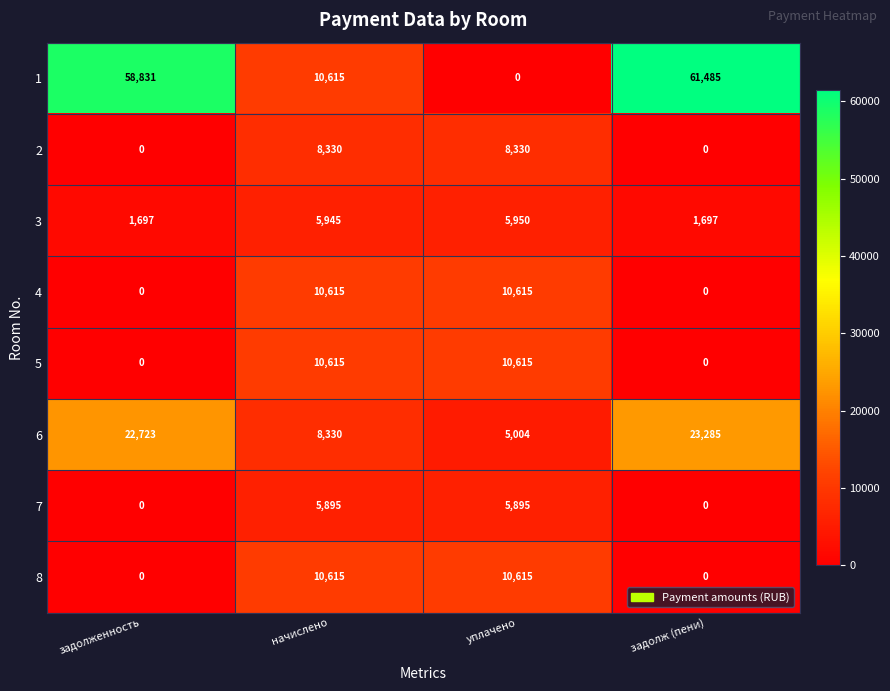

What is the minimum value for 6?

5004